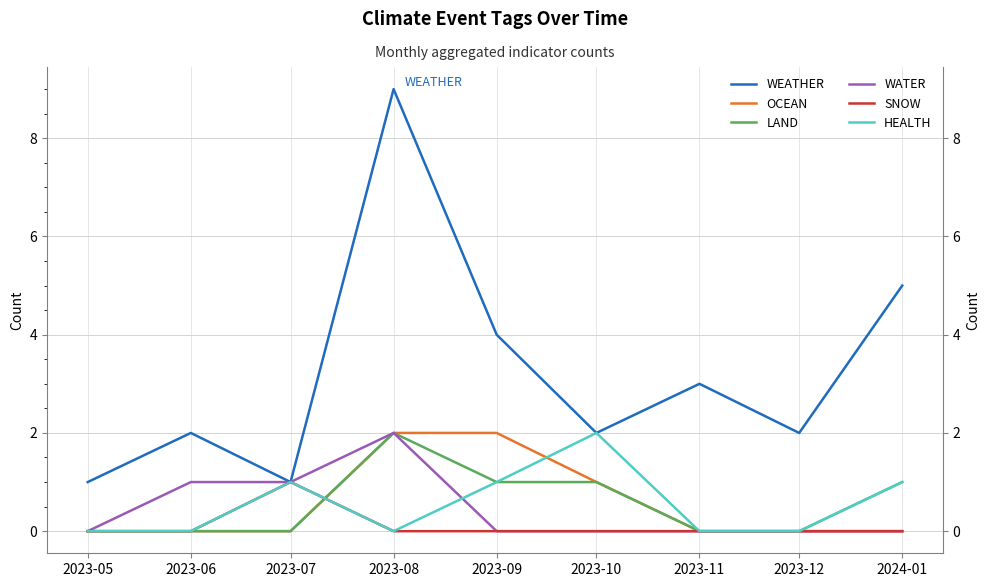

Is the value of WEATHER at 2023-12 greater than the value of LAND at 2023-06?

Yes